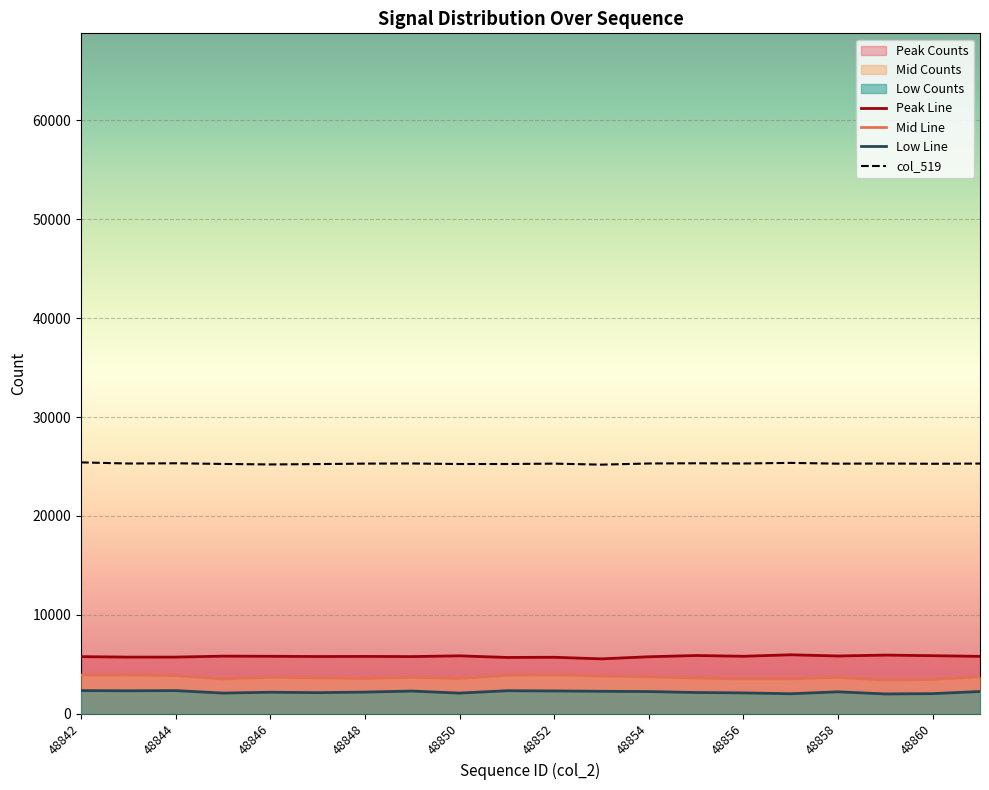

What is the difference between the Peak Line values at 48854 and 48848?

34